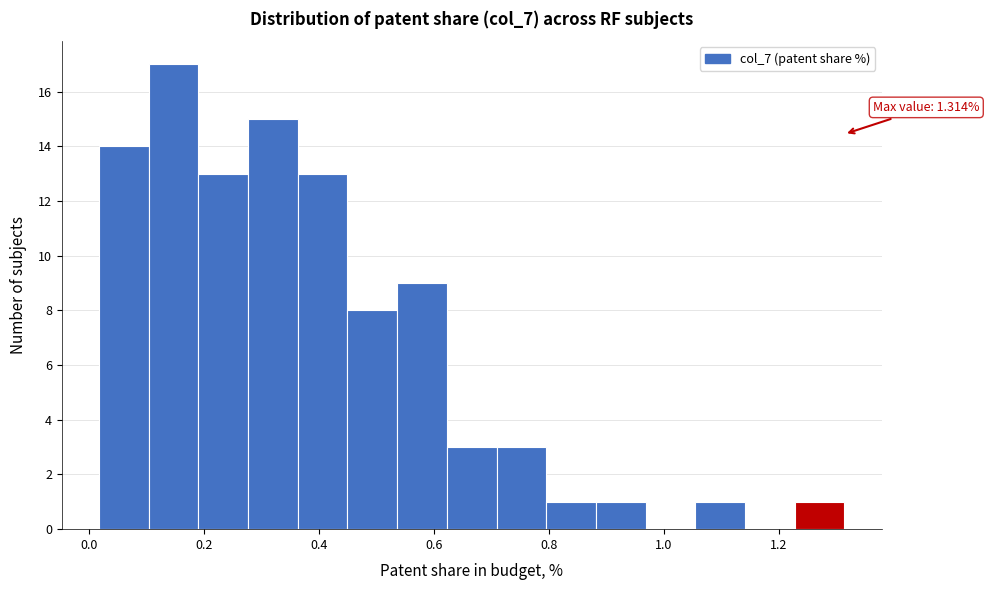

Which range on the x-axis has the tallest bar?

0.10 to 0.20